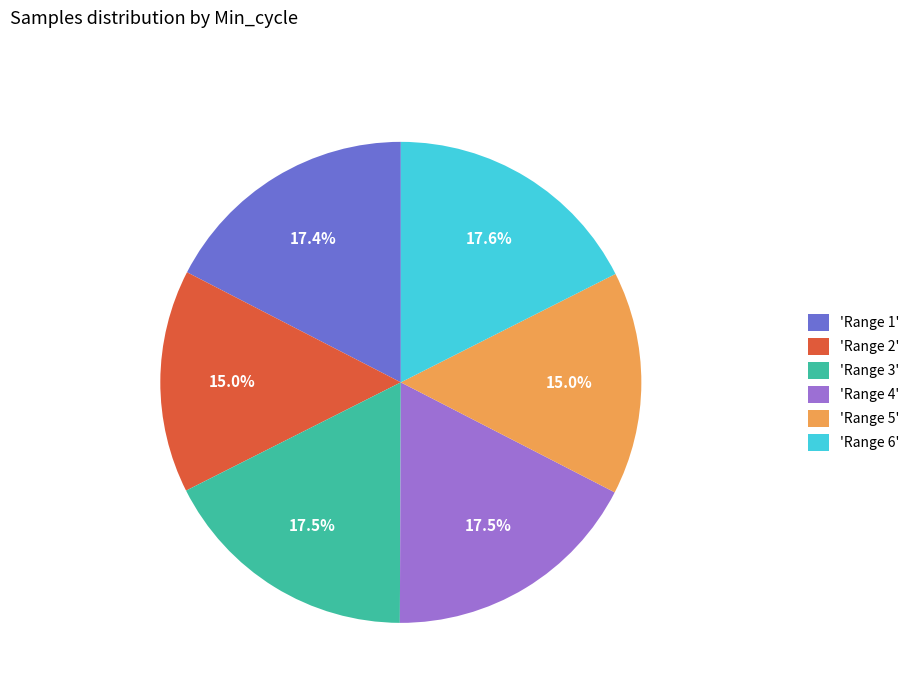

Which has a higher value, 'Range 5' or 'Range 4'?

'Range 4'